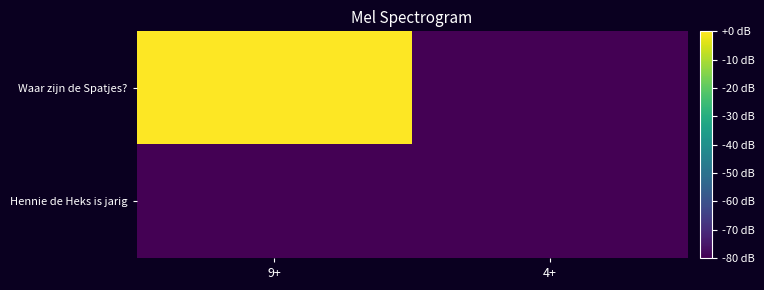

Reading left to right, transcribe all the data shown in this chart.

Waar zijn de Spatjes?: 9+=0	4+=-80
Hennie de Heks is jarig: 9+=-80	4+=-80